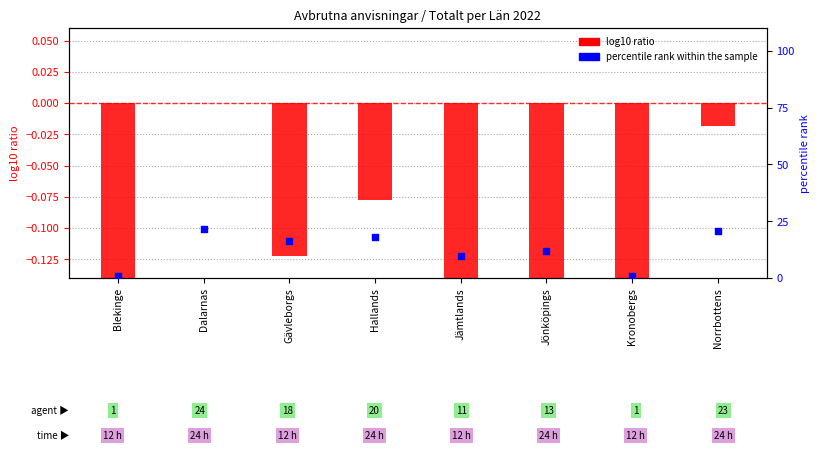

Is the value of percentile rank within the sample at Dalarnas greater than the value of log10 ratio at Dalarnas?

Yes